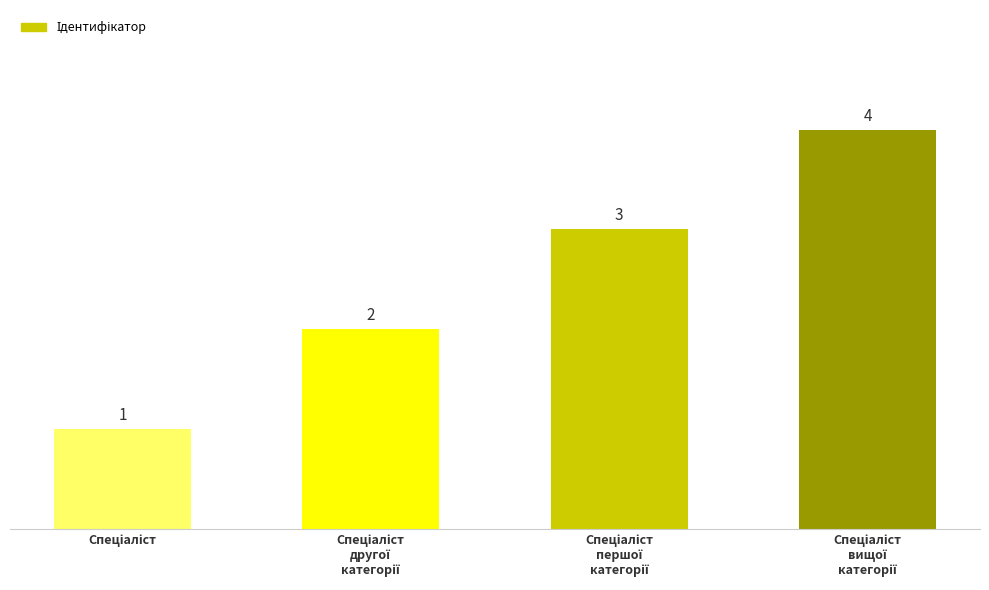

What is the value of the 4th bar from the left?

4